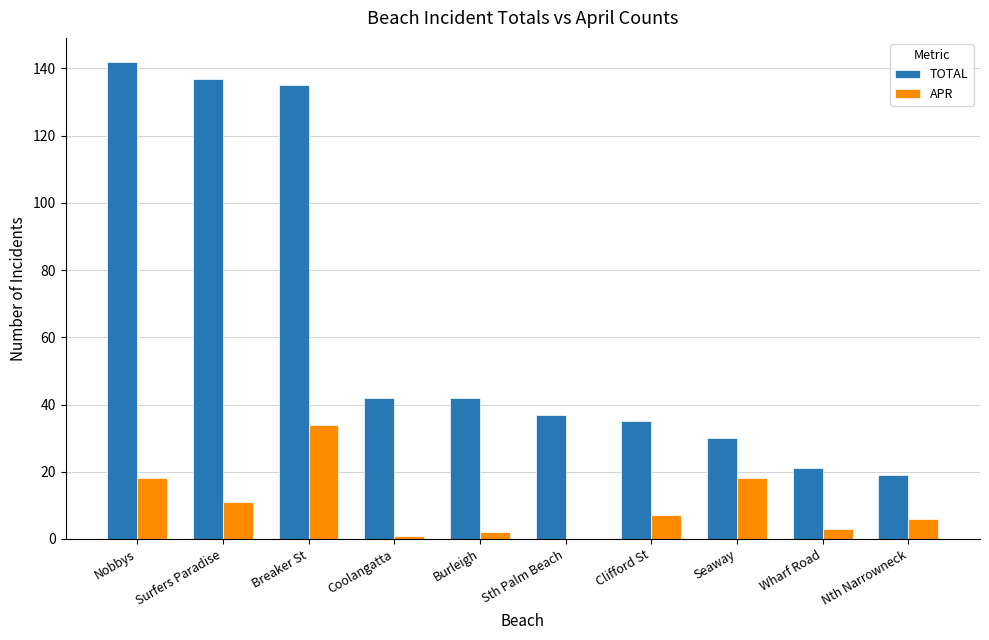

Between Nobbys and Clifford St, which series saw the biggest shift?

TOTAL